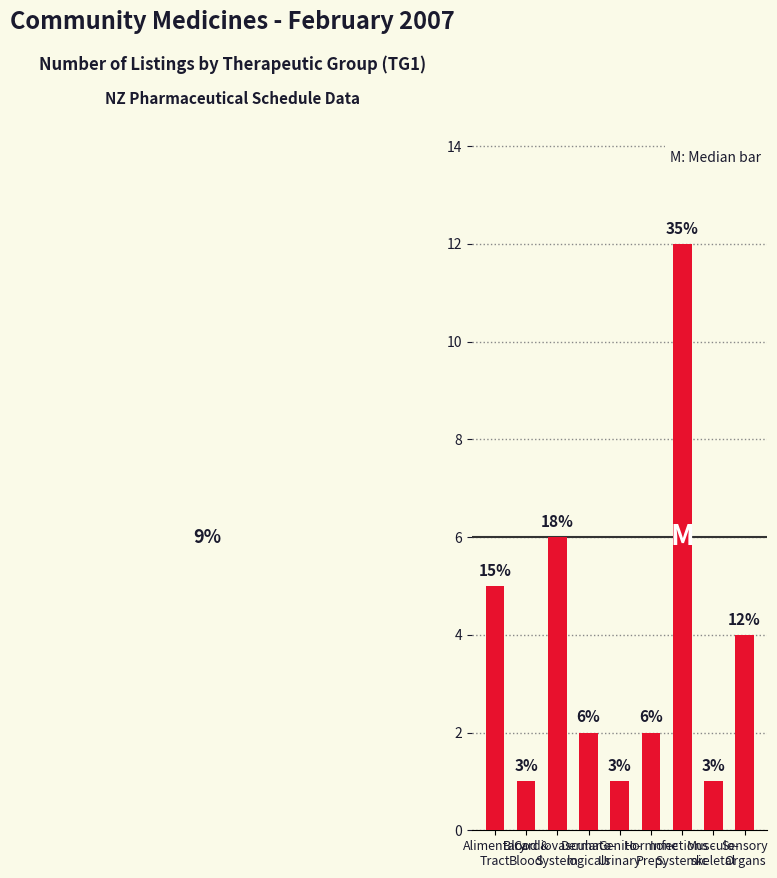

Are the bars horizontal?

No